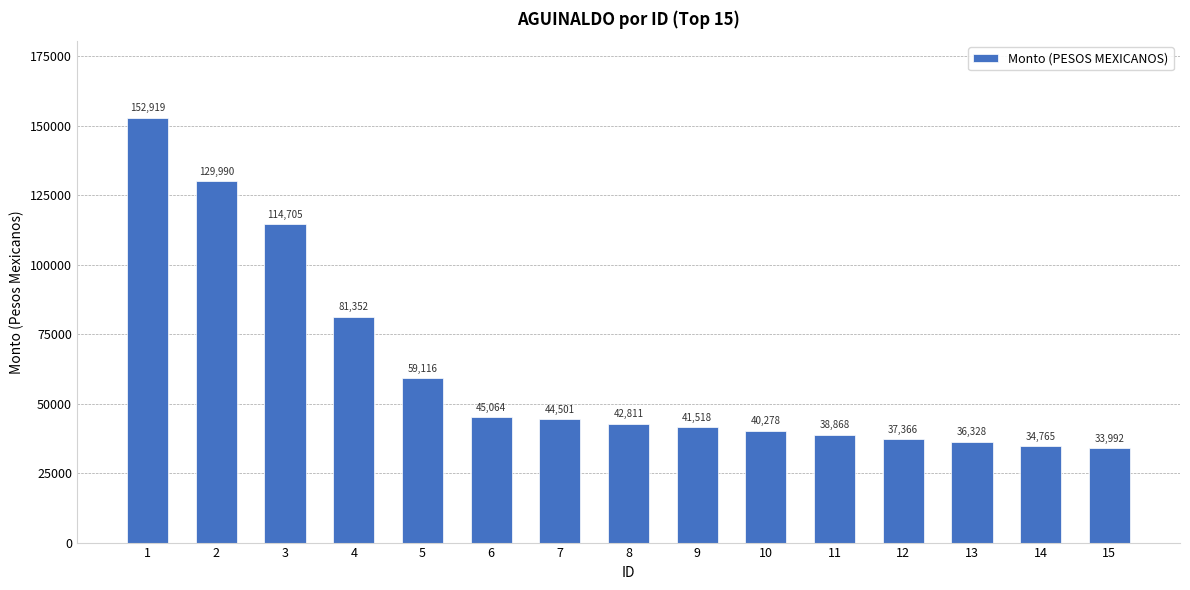

What is the average value?

62238.1